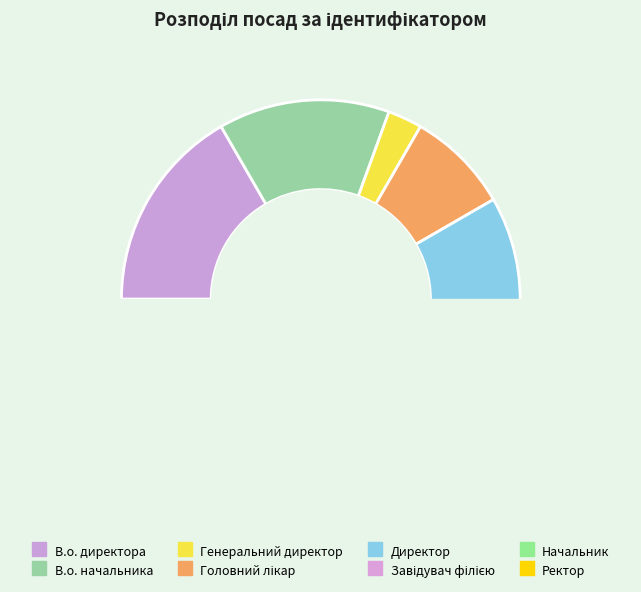

How many slices are in this pie chart?

8